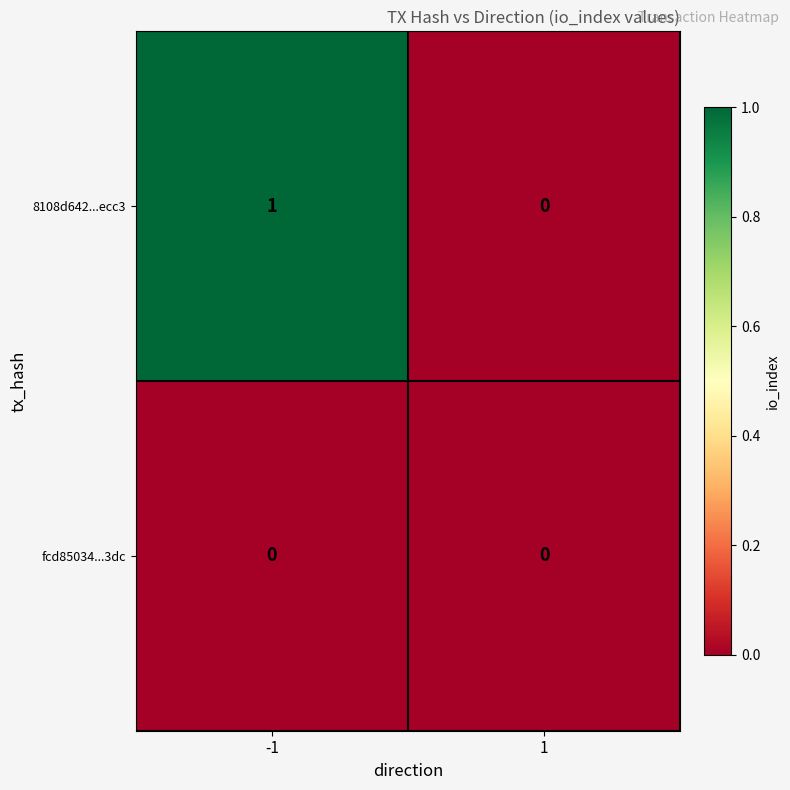

List the series in order of their overall mean, highest first.

8108d642...ecc3, fcd85034...3dc